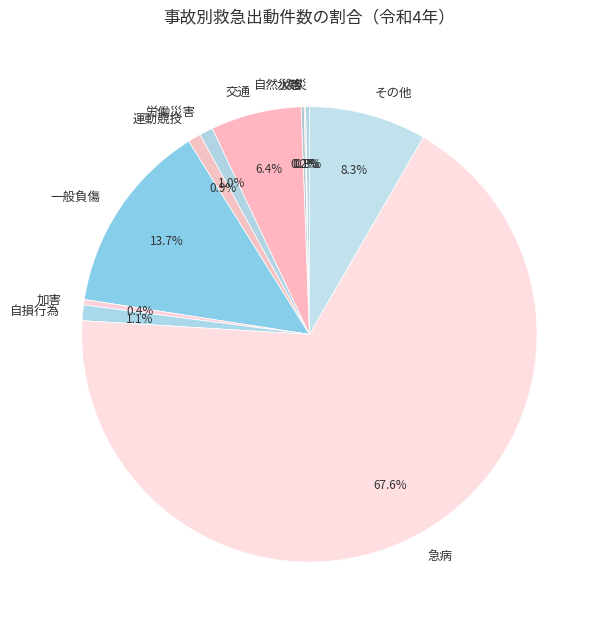

Which slice is the largest?

急病